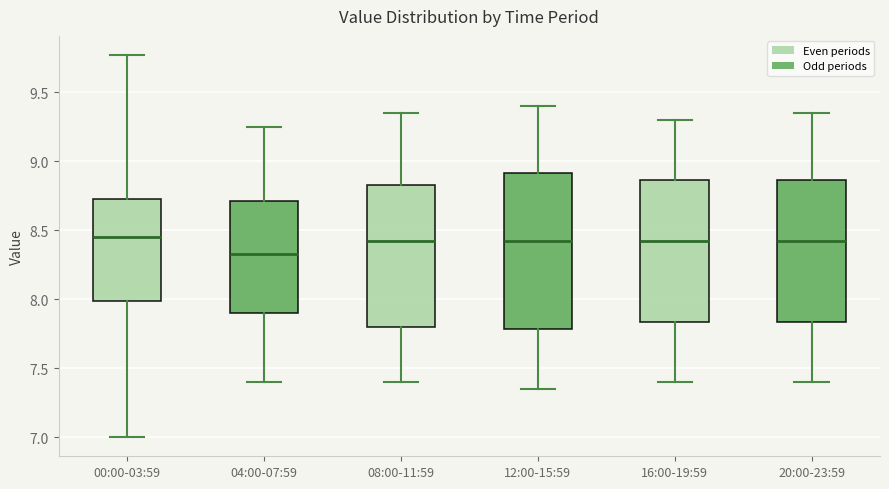

Reading left to right, transcribe this box plot: for each box, give where its median line is, the range the box spans, and where its two whiskers end, as read against the y-axis. The values are not printed on the chart, so give them approximately, as read against the axis.

00:00-03:59: median 8.45, box 8.00 to 8.75, whiskers 7.00 to 9.75
04:00-07:59: median 8.35, box 7.90 to 8.70, whiskers 7.40 to 9.25
08:00-11:59: median 8.45, box 7.80 to 8.85, whiskers 7.40 to 9.35
12:00-15:59: median 8.45, box 7.80 to 8.90, whiskers 7.35 to 9.40
16:00-19:59: median 8.45, box 7.85 to 8.85, whiskers 7.40 to 9.30
20:00-23:59: median 8.45, box 7.85 to 8.85, whiskers 7.40 to 9.35